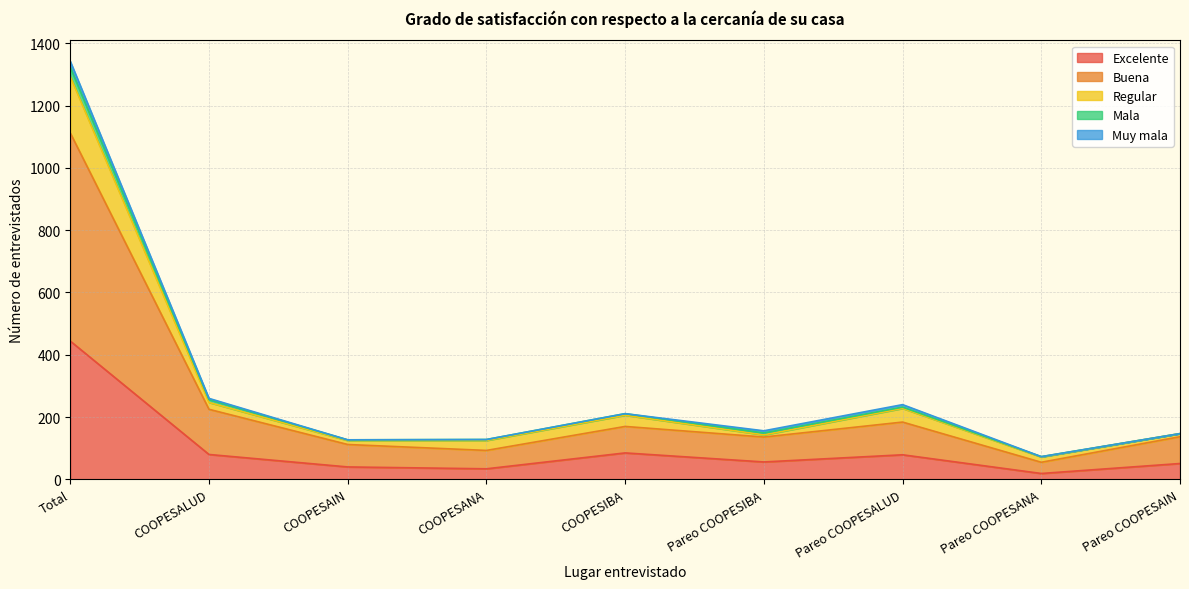

How many lines are shown in the chart?

5